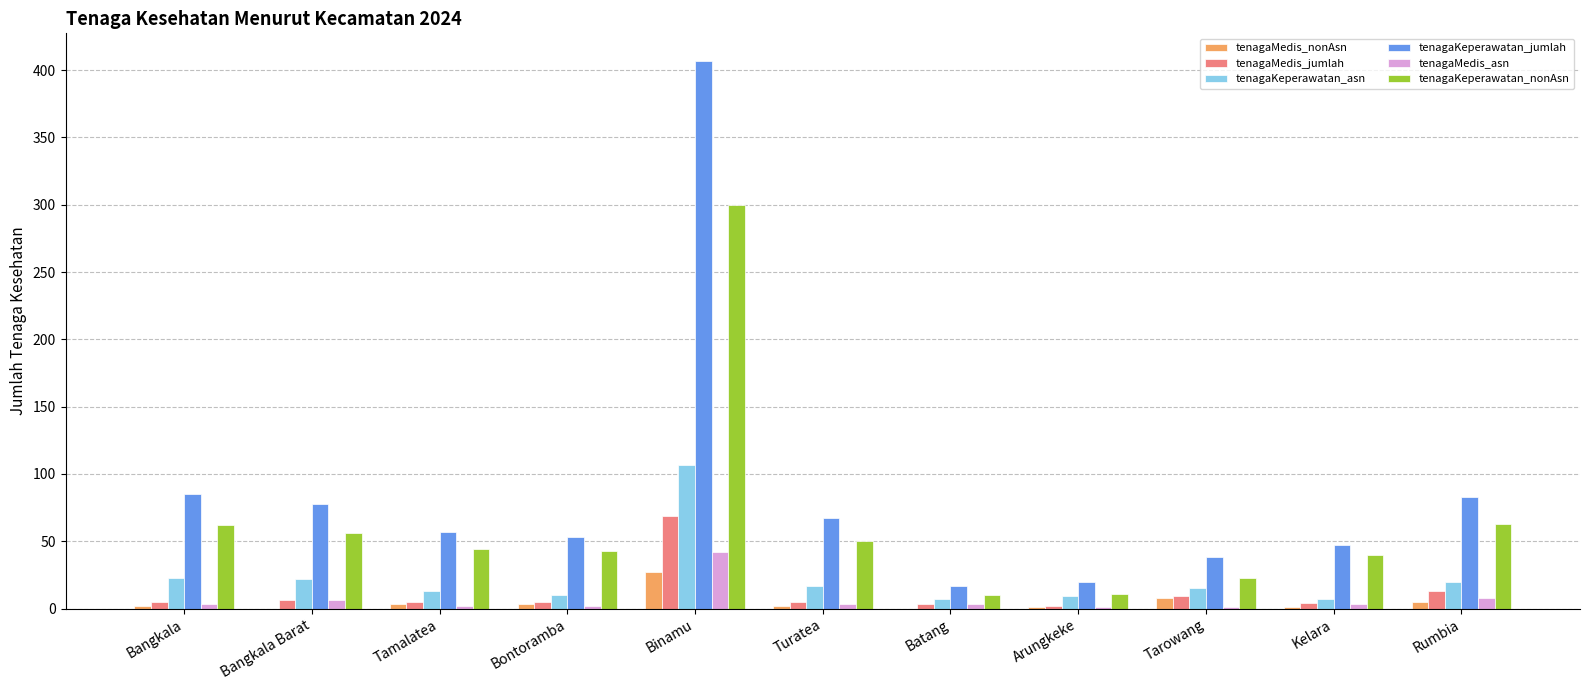

What are all the series names shown in the legend?

tenagaMedis_nonAsn, tenagaMedis_jumlah, tenagaKeperawatan_asn, tenagaKeperawatan_jumlah, tenagaMedis_asn, tenagaKeperawatan_nonAsn